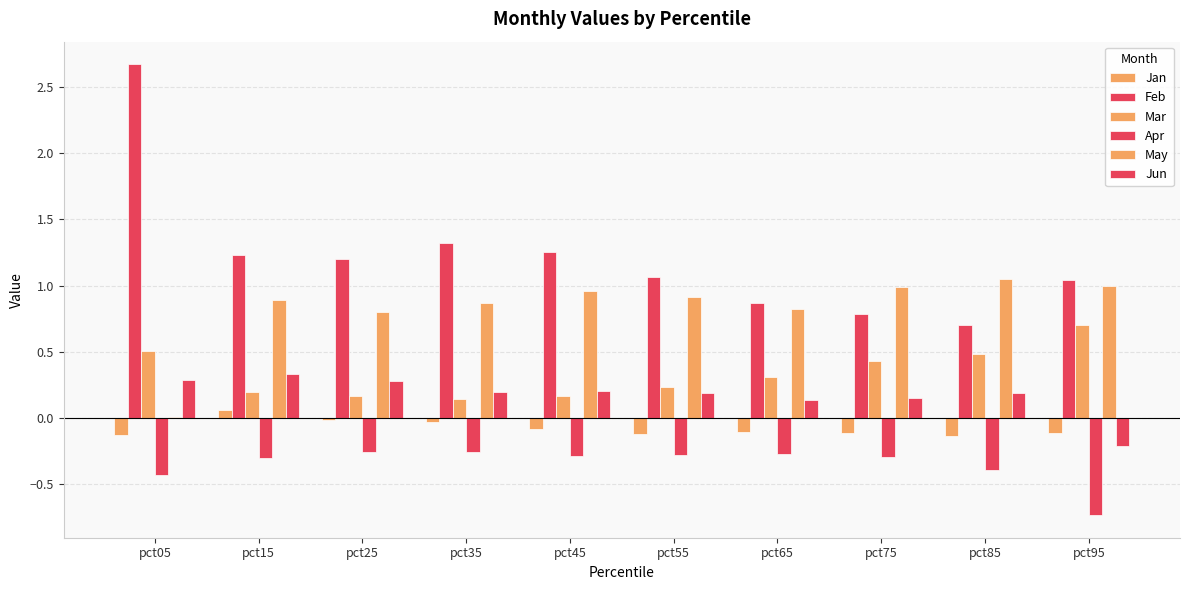

At which label does Mar reach its minimum?

pct35